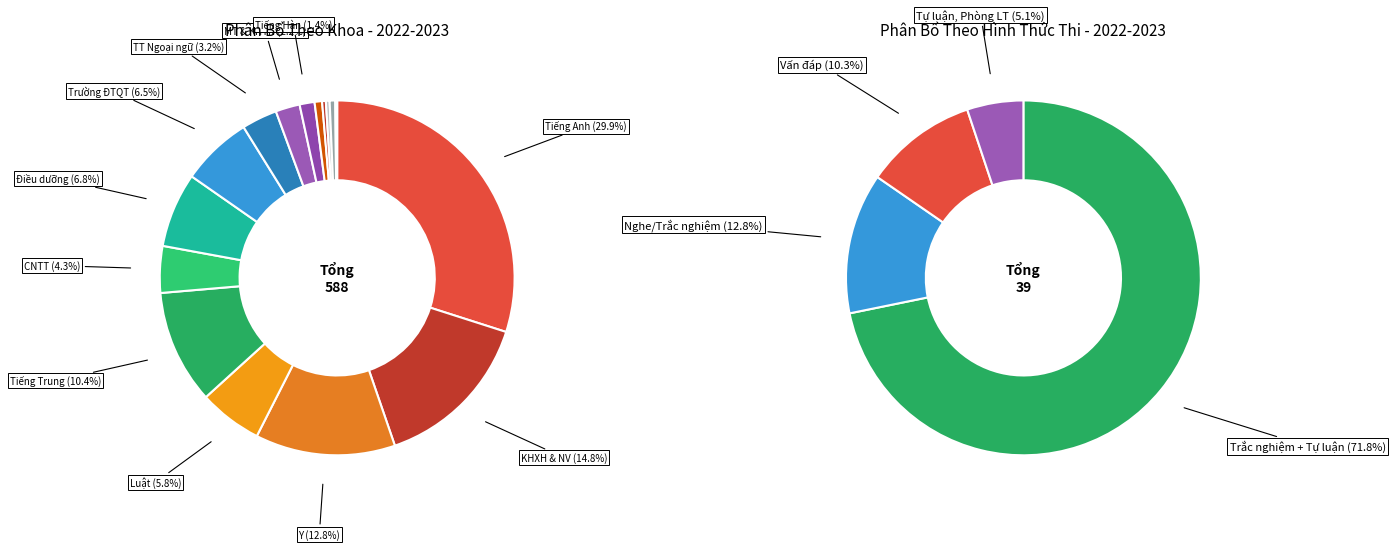

What is the ratio of the value at CNTT to the value at Tiếng Hàn?

3.1